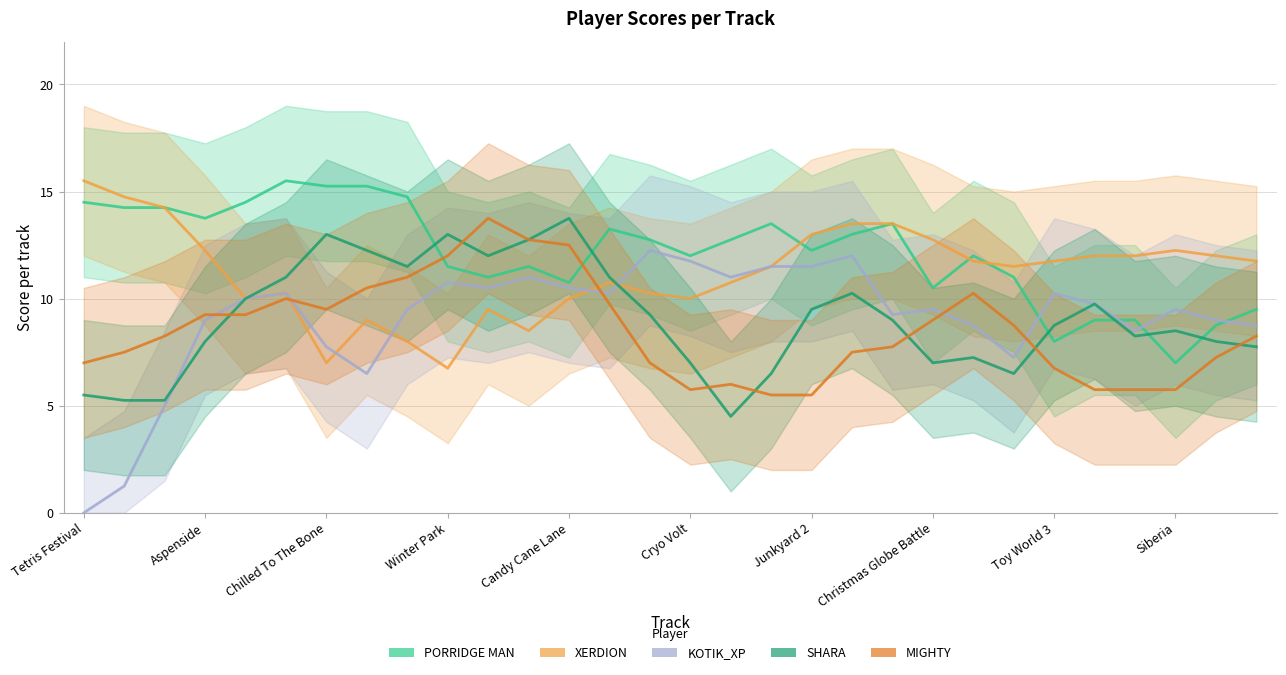

How many values in the XERDION series are below 11?

13